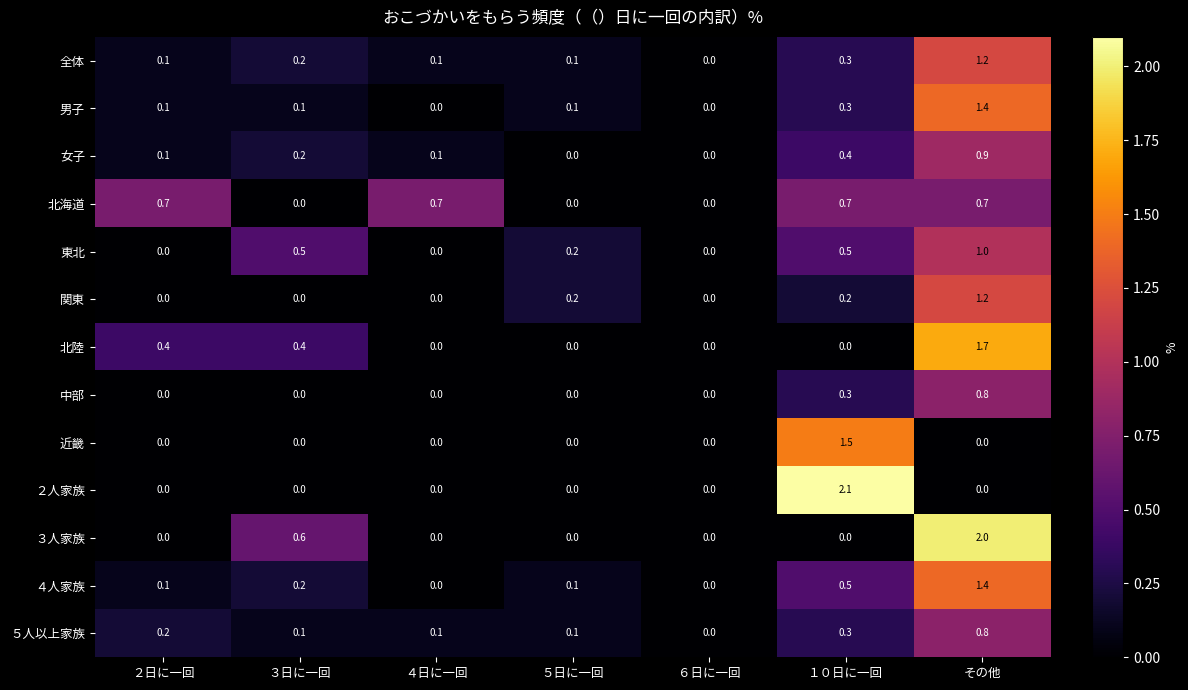

The 東北 series shows 0.0 at ２日に一回. True or false?

True